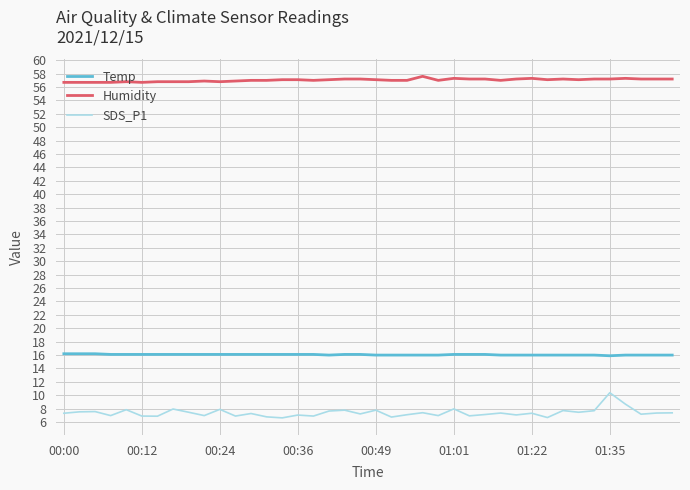

Which series has the largest total across all categories?

Humidity